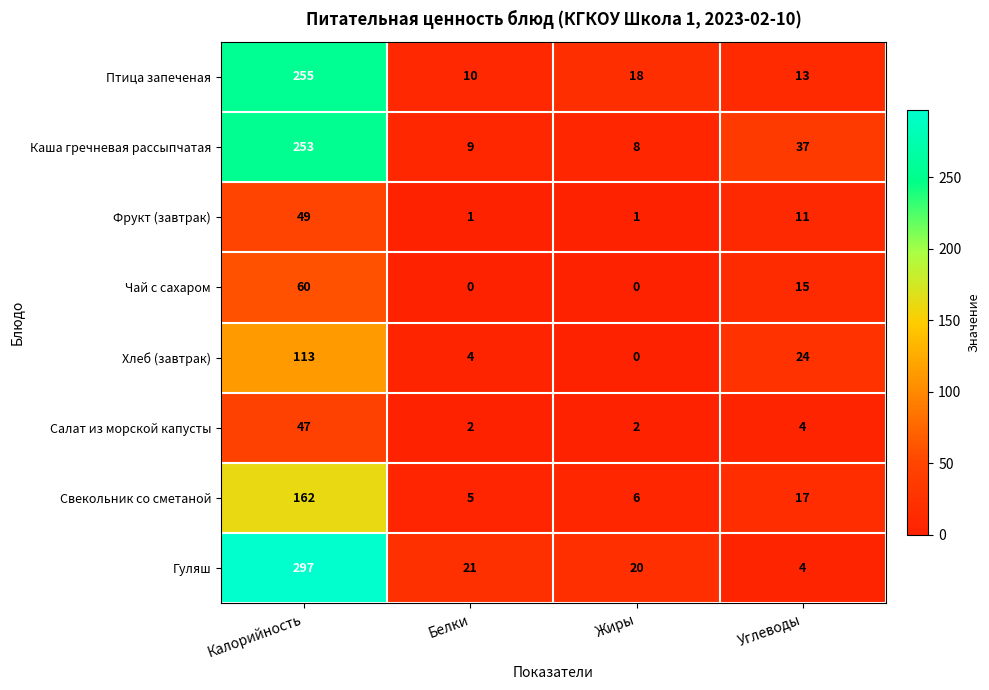

What is the sum of the Хлеб (завтрак) values at Белки and Жиры?

4